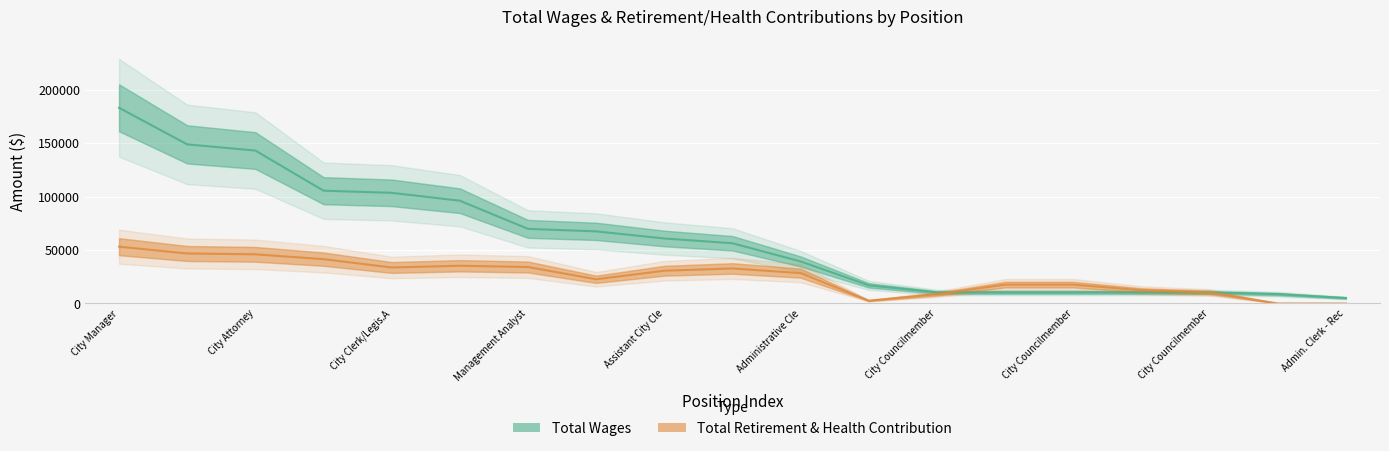

Rank the series by their average value, from highest to lowest.

Total Wages, Total Retirement & Health Contribution